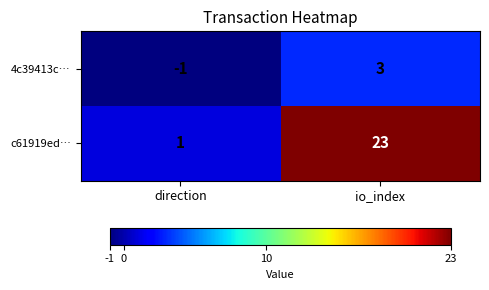

What is the difference between the 4c39413c… values at io_index and direction?

4